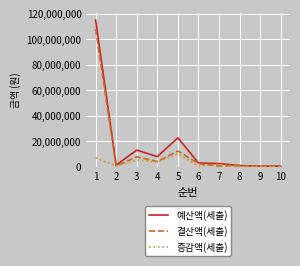

At which category does 결산액(세출) reach its first local valley?

2